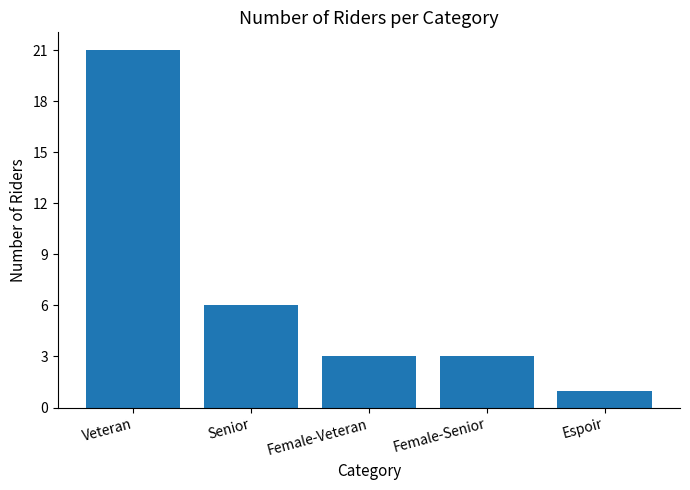

Which category has the lowest value across all series?

Espoir